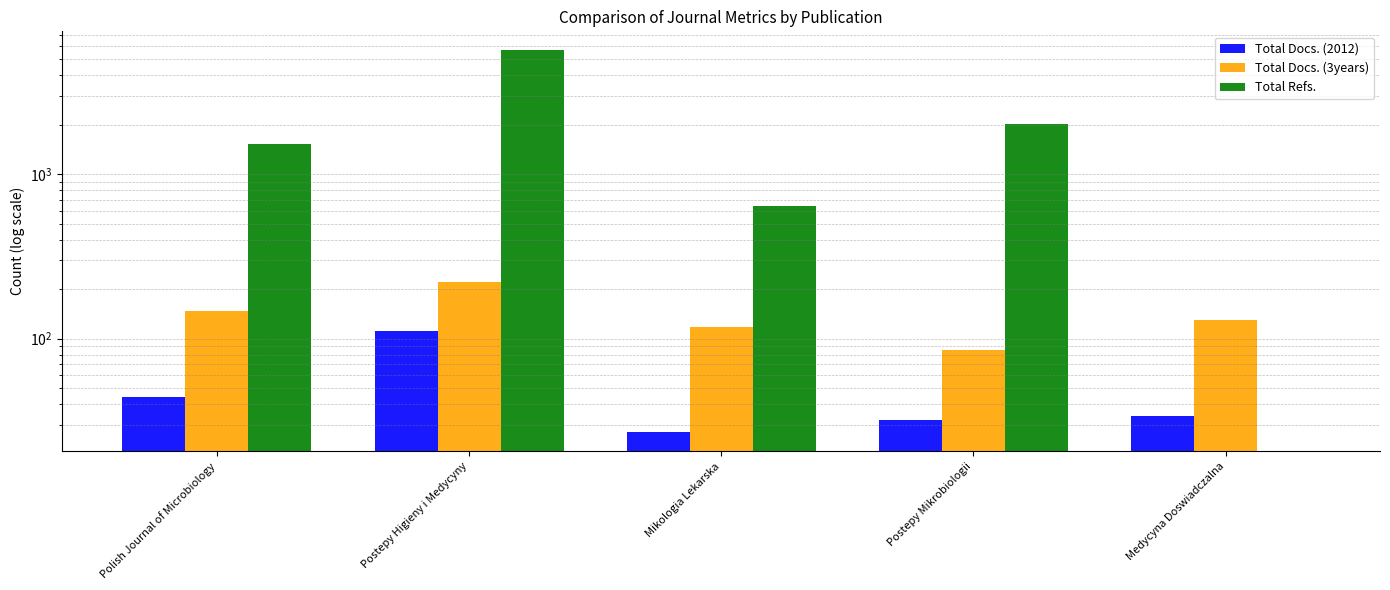

Is the value of Total Docs. (2012) at Polish Journal of Microbiology greater than the value of Total Docs. (3years) at Polish Journal of Microbiology?

No